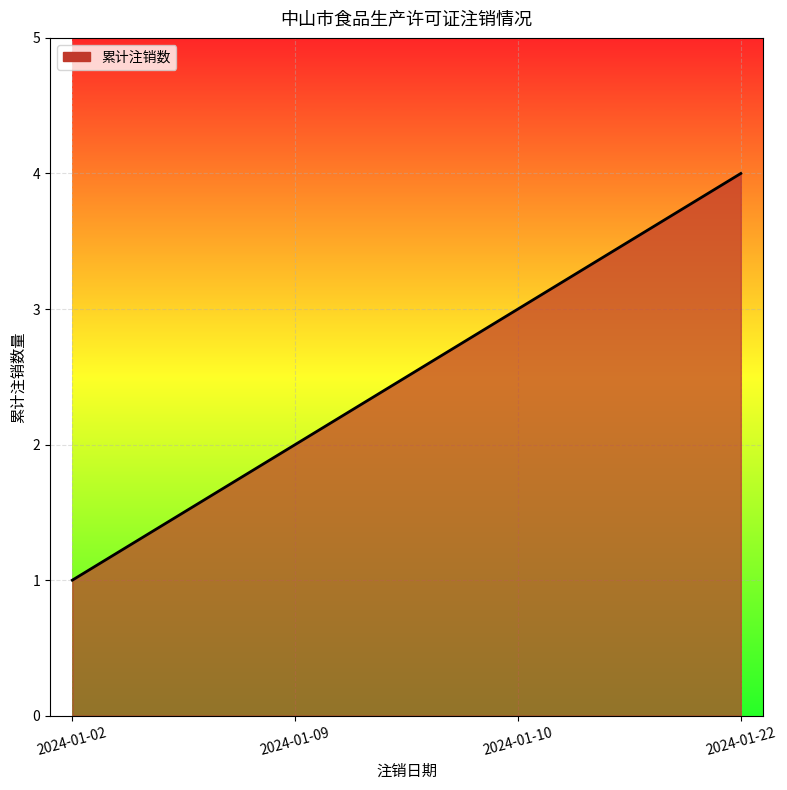

What is the difference between the second highest and minimum values?

2